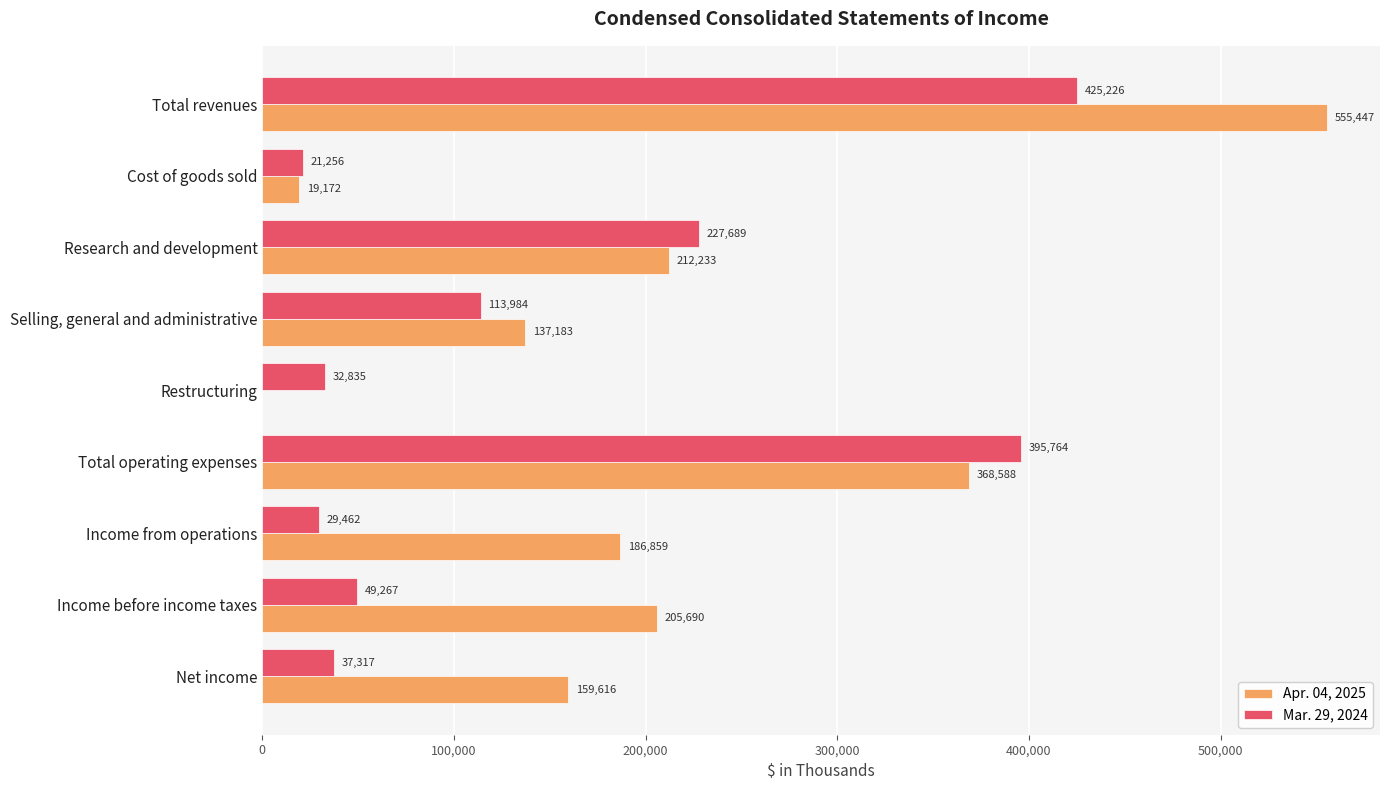

What value does the Apr. 04, 2025 series have at Income before income taxes, to the nearest 50?

205700